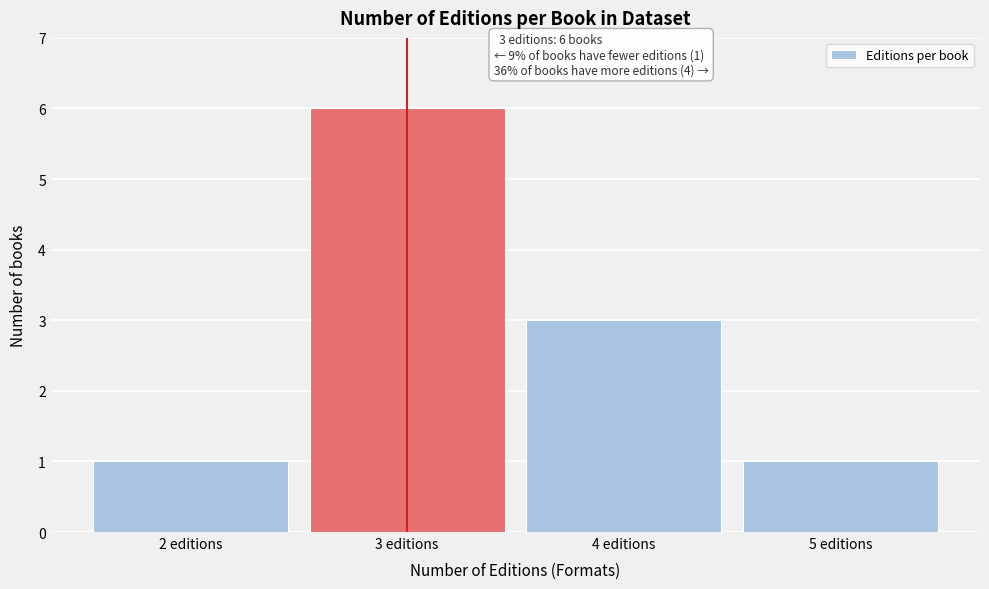

Which range on the x-axis has the tallest bar?

2.5 to 3.5